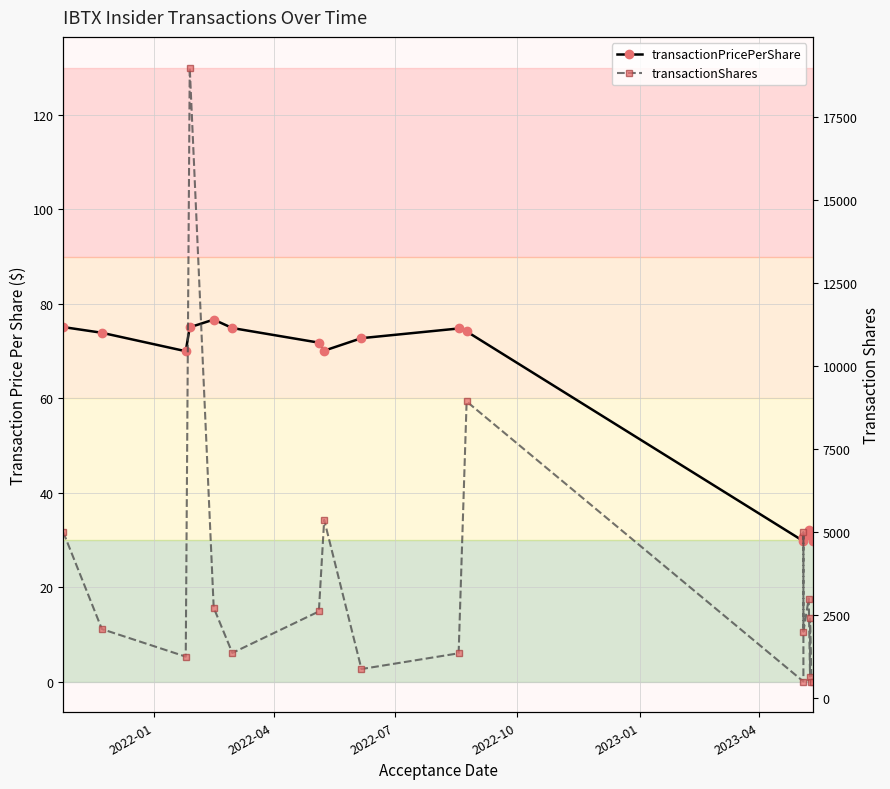

The value of transactionShares at 13 is 826.5. True or false?

False